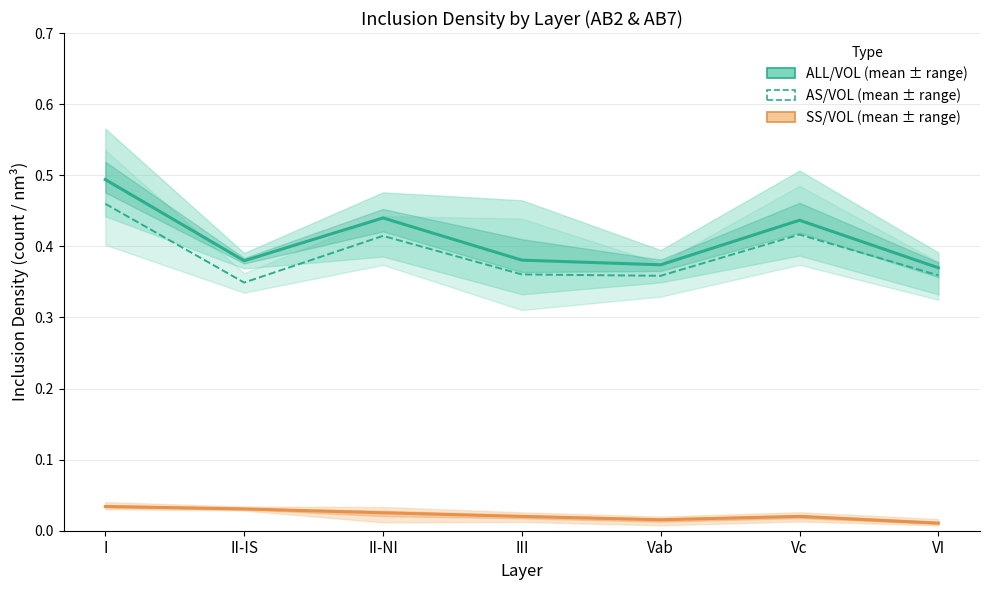

At which category does the chart reach its peak across all series?

I